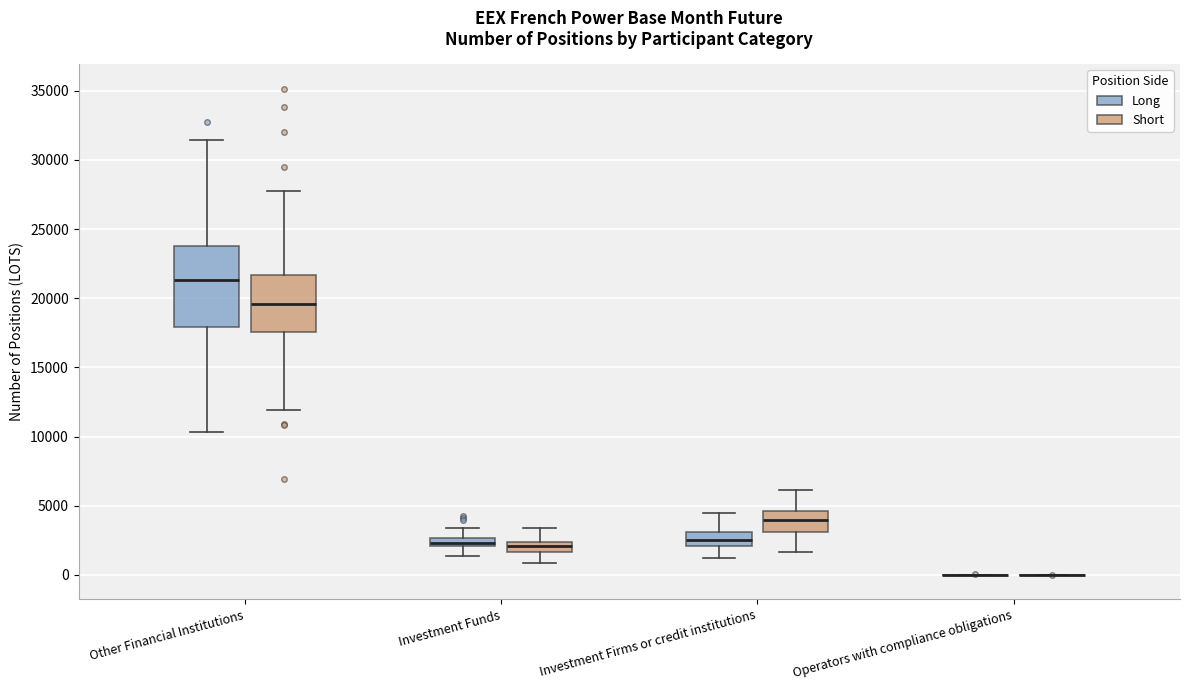

Which box is the tallest, from its lower edge to its upper edge?

Other Financial Institutions (Long)